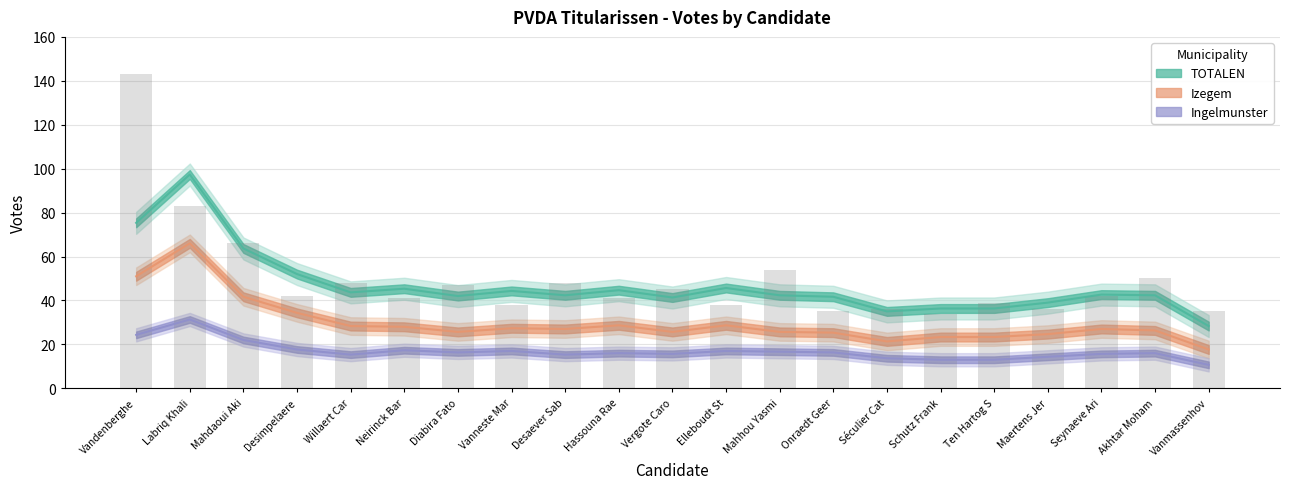

Between Vandenberghe Ilona and Mahdaoui Akie, which series saw the biggest shift?

TOTALEN